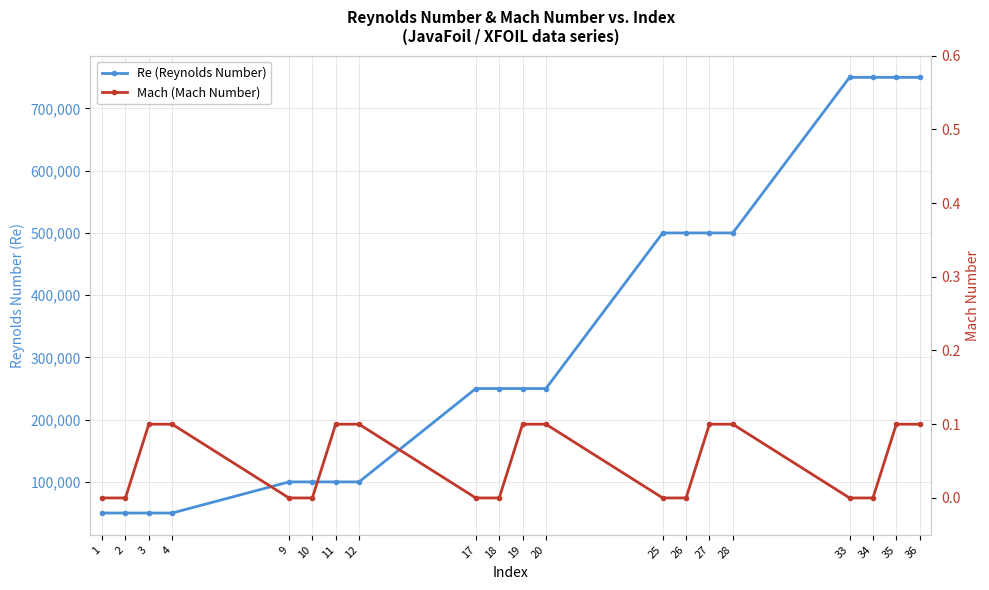

At how many categories does at least one series exceed 168907?

12